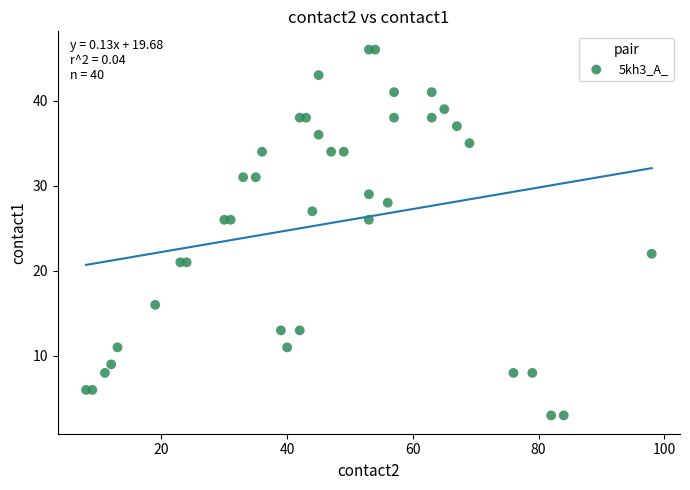

What is the range of Y values (max minus min)?

43